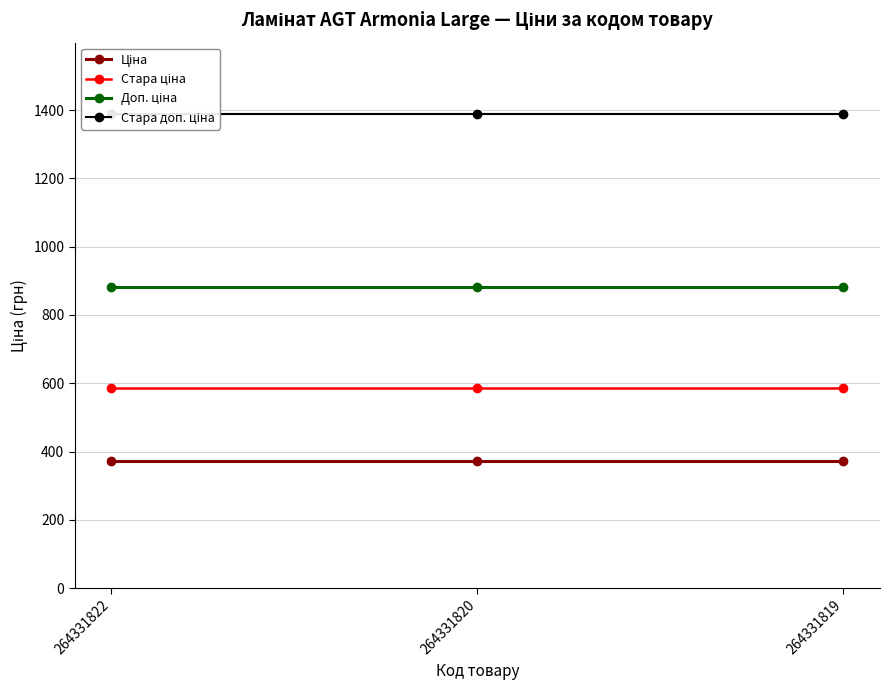

Rank the categories by Стара ціна value from lowest to highest.

264331822, 264331820, 264331819